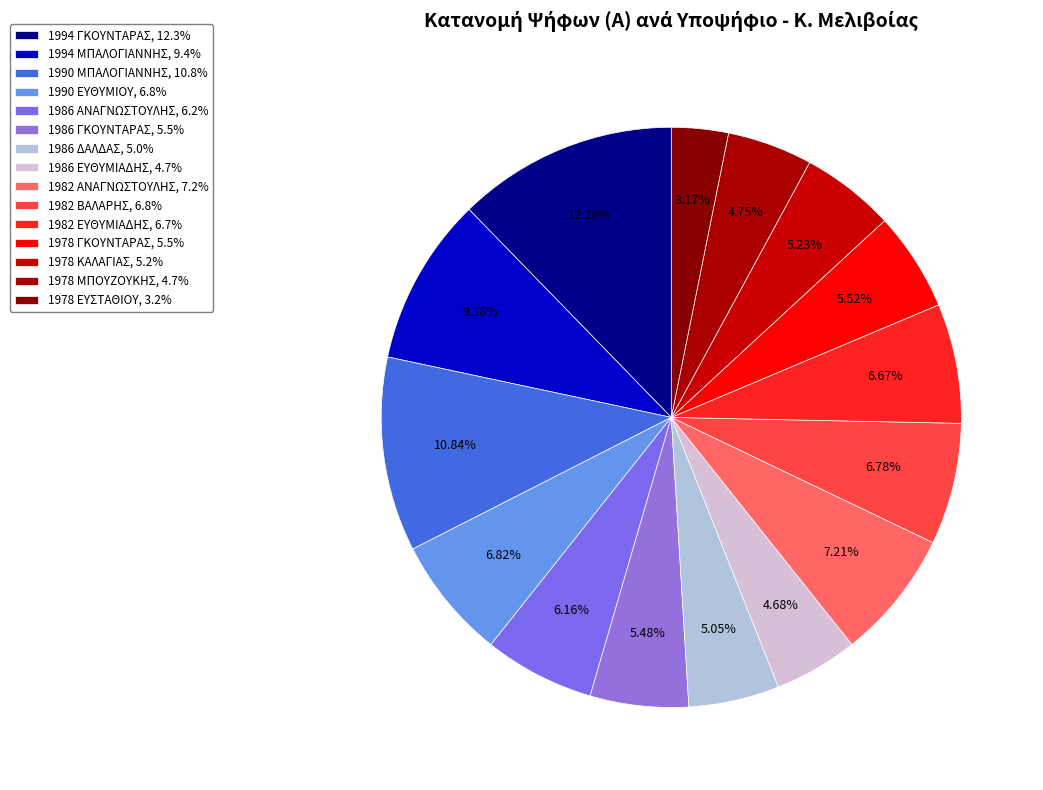

Which category has the biggest portion of the pie?

1994 ΓΚΟΥΝΤΑΡΑΣ